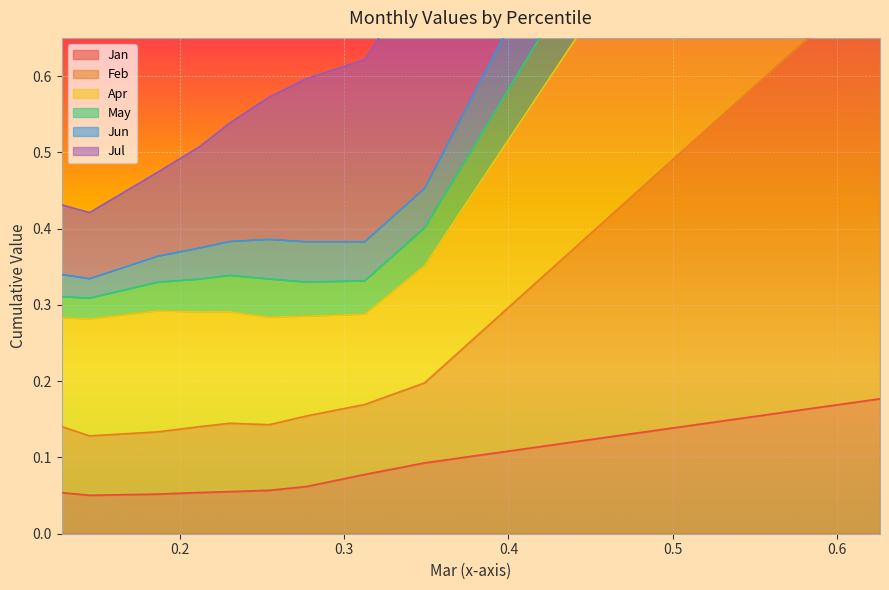

In Feb, how many points are higher than both neighbors (excluding endpoints)?

2